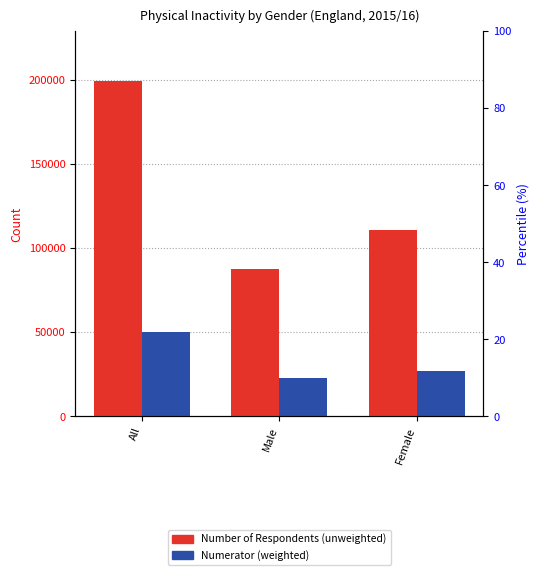

At Male, list the series in order from smallest to largest.

Numerator (weighted), Number of Respondents (unweighted)